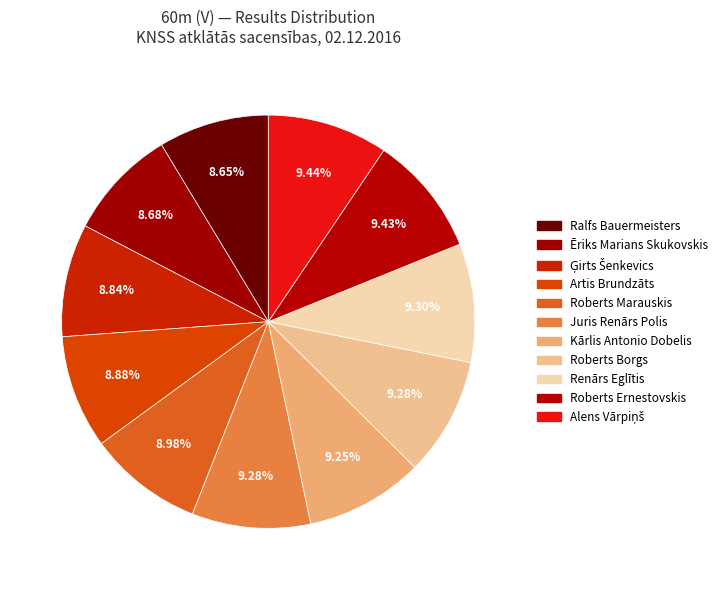

Is it true that Artis Brundzāts is 3% of the pie?

False